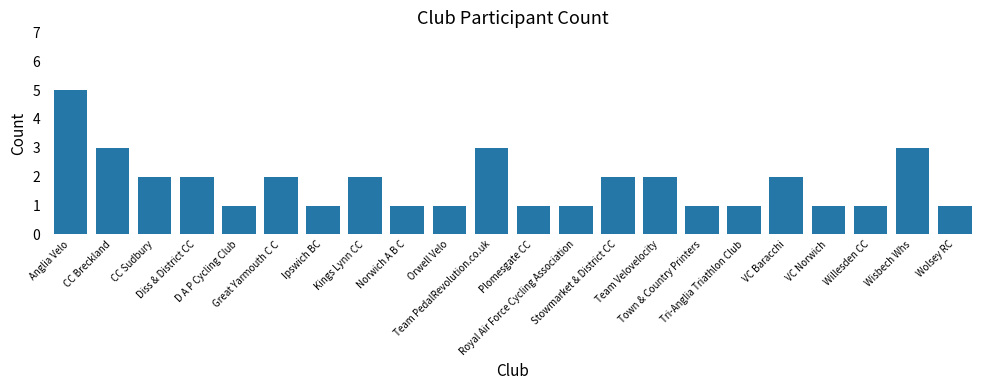

What position from the left is Stowmarket & District CC?

14